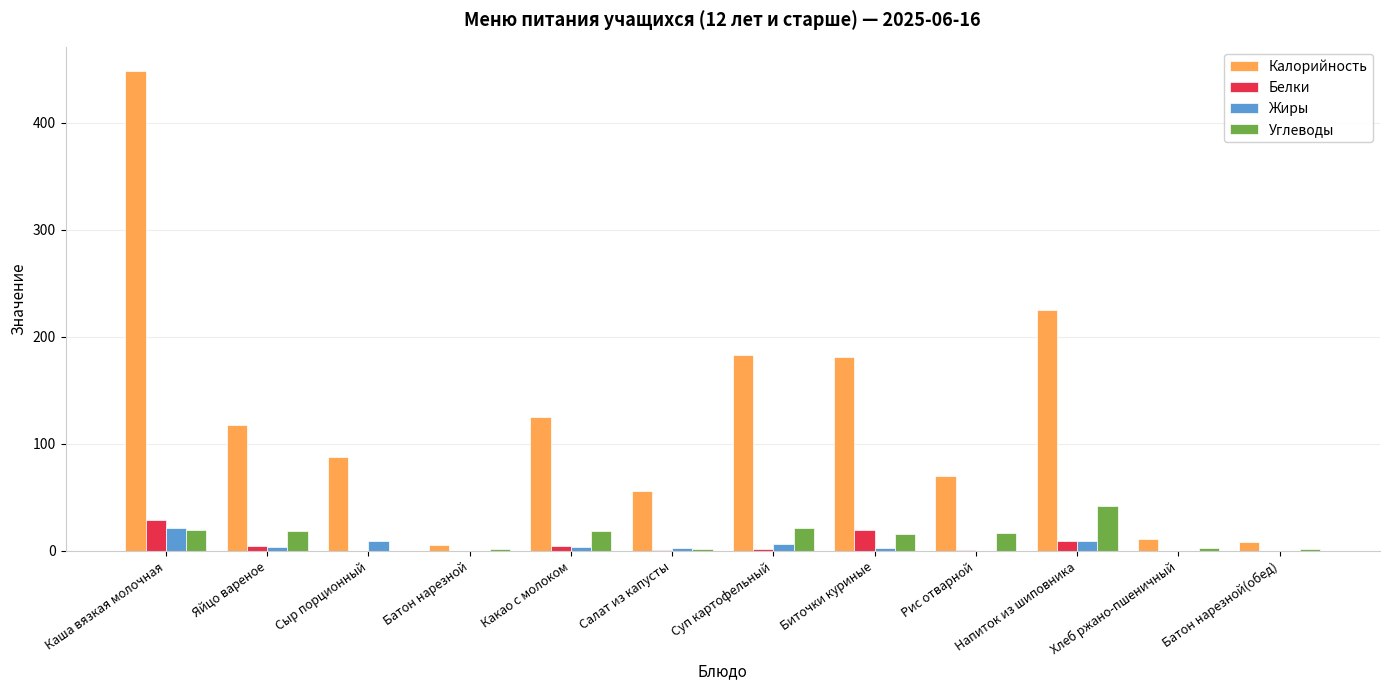

What is the approximate value of Калорийность at Биточки куриные?

181.5